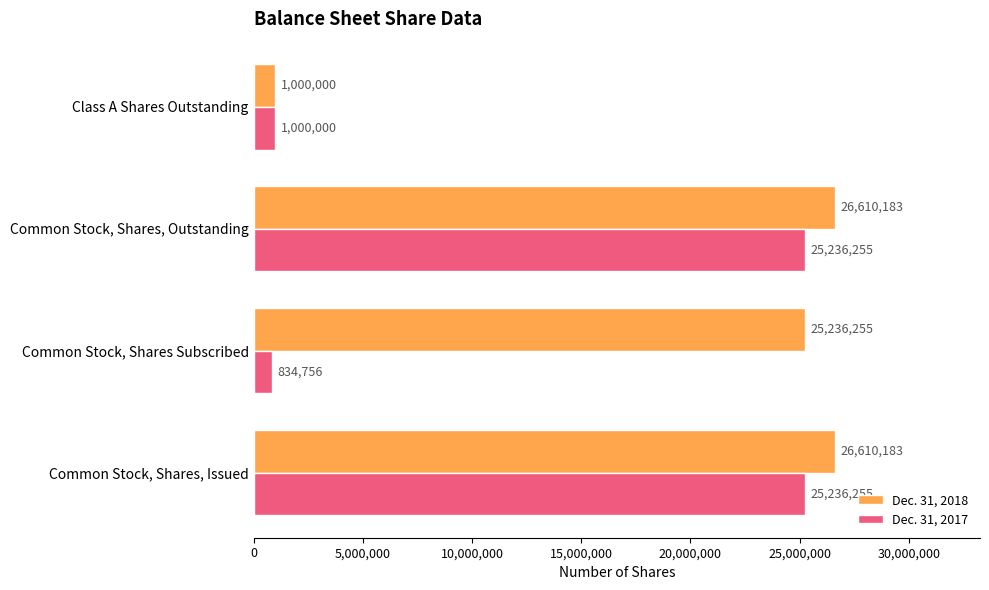

What are all the series names shown in the legend?

Dec. 31, 2018, Dec. 31, 2017